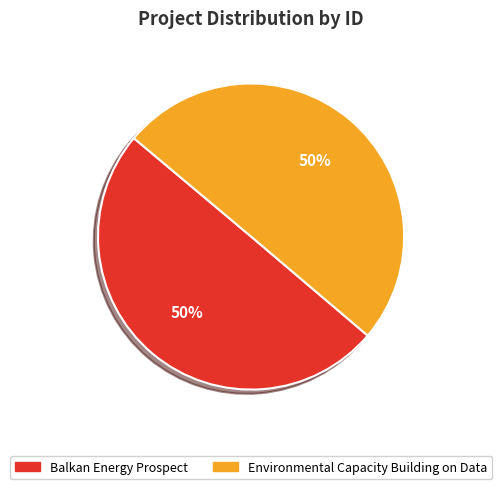

True or false: Environmental Capacity Building on Data accounts for 50% of the total.

True